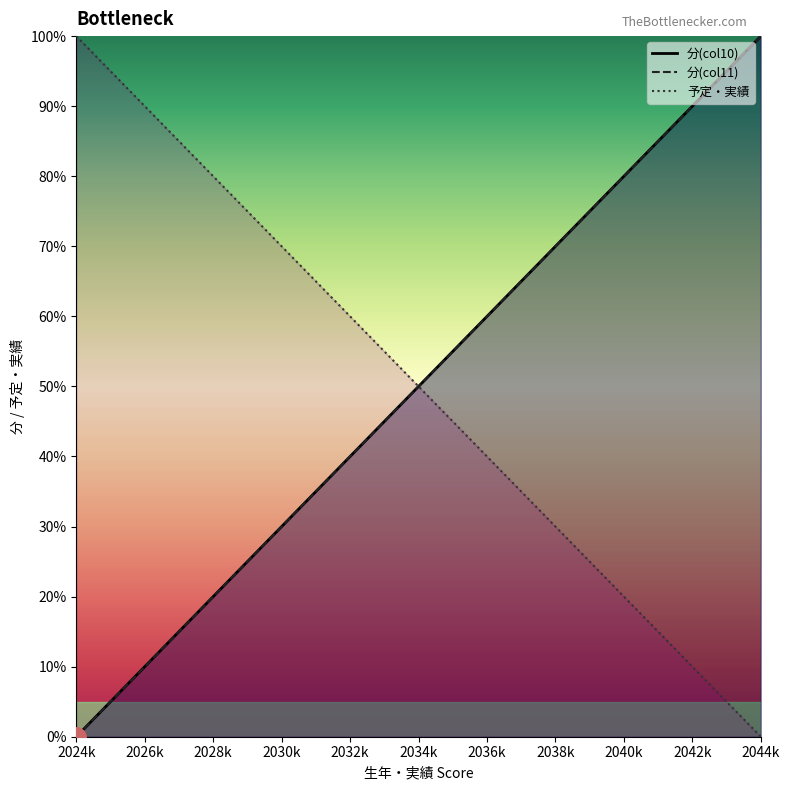

List the series in order of their peak value, highest first.

分(col10), 分(col11), 予定・実績